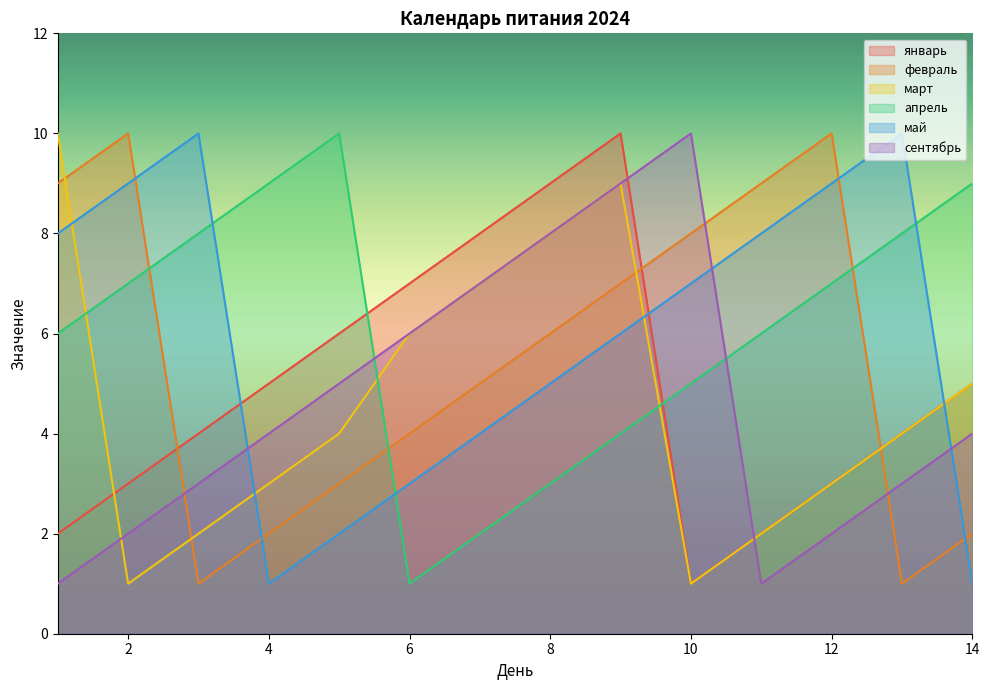

Reading left to right, list all the values displayed in this chart.

январь: 1=2	2=3	3=4	4=5	5=6	6=7	7=8	8=9	9=10	10=1	11=2	12=3	13=4	14=5
февраль: 1=9	2=10	3=1	4=2	5=3	6=4	7=5	8=6	9=7	10=8	11=9	12=10	13=1	14=2
март: 1=10	2=1	3=2	4=3	5=4	6=6	7=7	8=8	9=9	10=1	11=2	12=3	13=4	14=5
апрель: 1=6	2=7	3=8	4=9	5=10	6=1	7=2	8=3	9=4	10=5	11=6	12=7	13=8	14=9
май: 1=8	2=9	3=10	4=1	5=2	6=3	7=4	8=5	9=6	10=7	11=8	12=9	13=10	14=1
сентябрь: 1=1	2=2	3=3	4=4	5=5	6=6	7=7	8=8	9=9	10=10	11=1	12=2	13=3	14=4